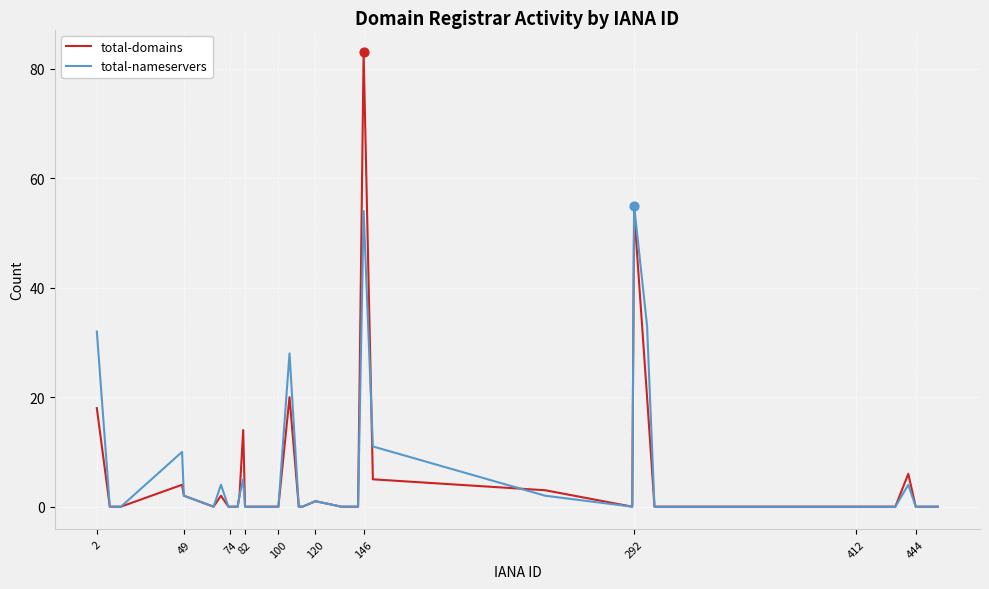

Which series has the widest spread of values?

total-domains